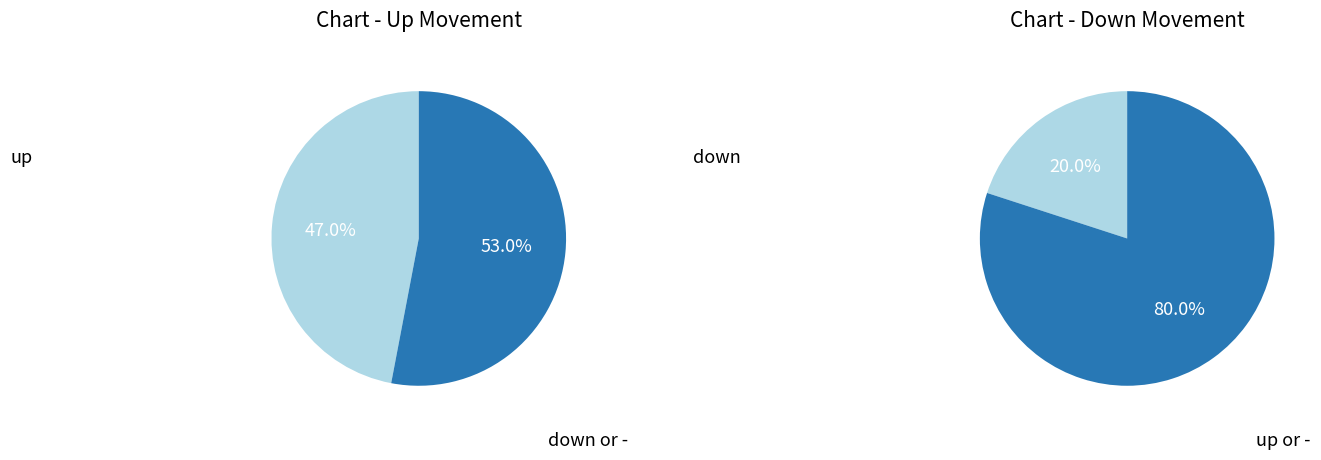

Which category has the smallest portion of the pie?

down